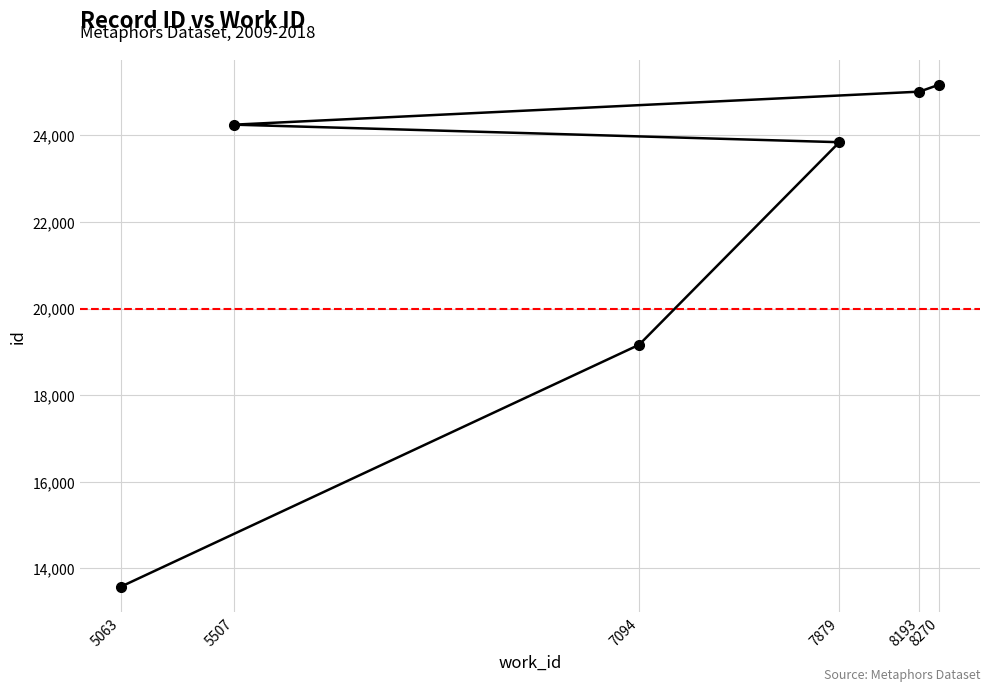

List the labels in order of value, largest first.

8270, 8193, 5507, 7879, 7094, 5063